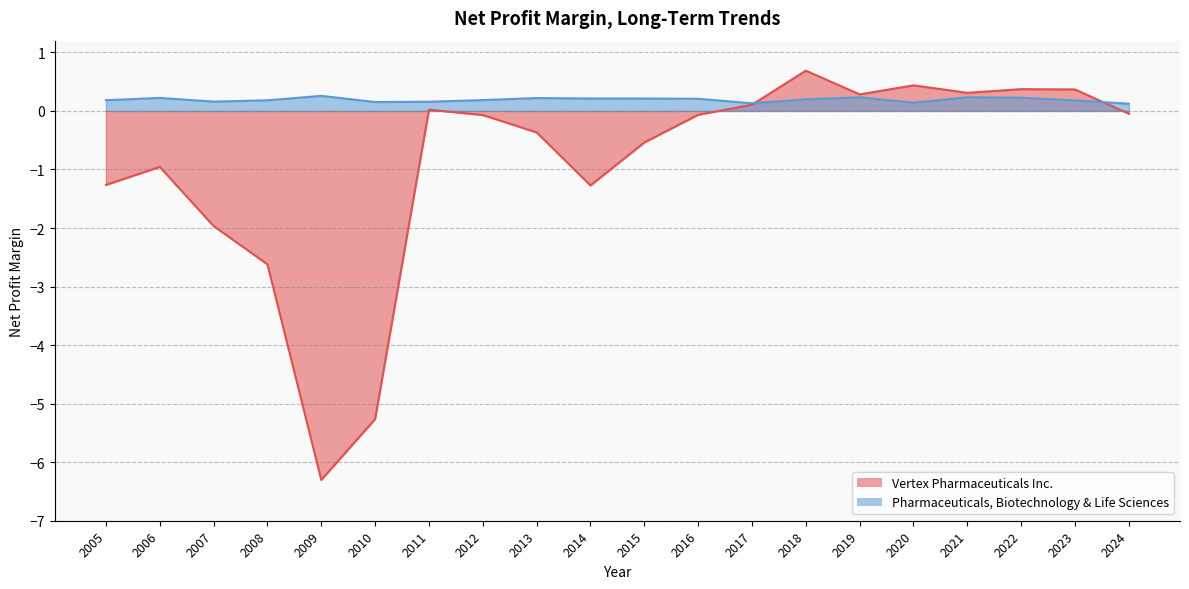

True or false: Vertex Pharmaceuticals Inc. has more than 0 points higher than both neighbors.

True